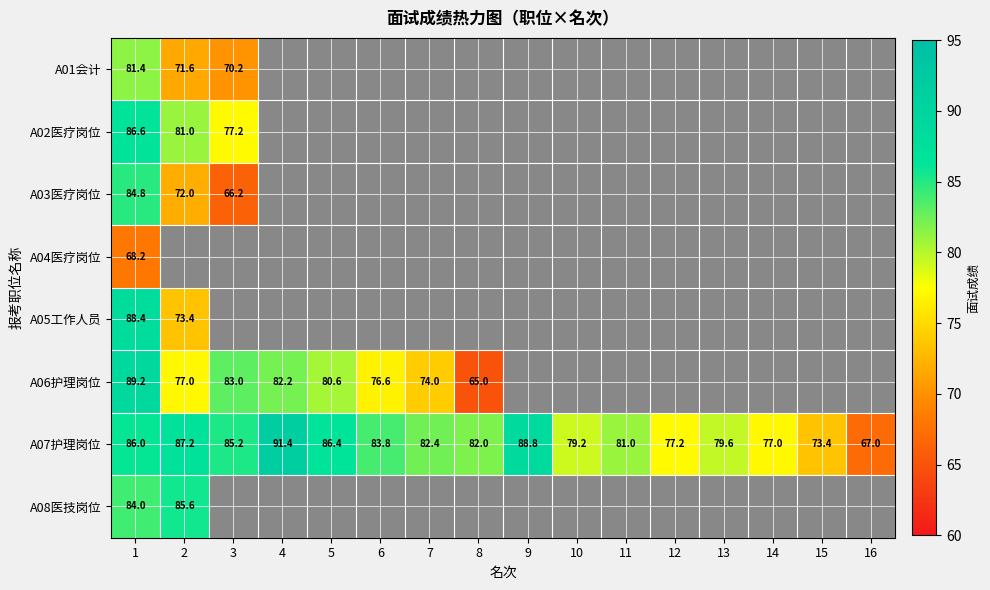

What is the difference between the second highest and second lowest values in the A07护理岗位 series?

15.4